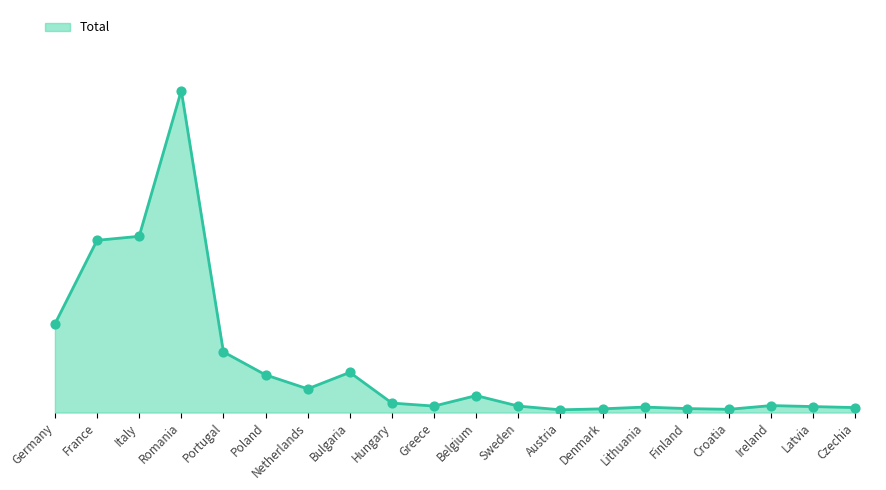

Which has a higher value, Czechia or Germany?

Germany